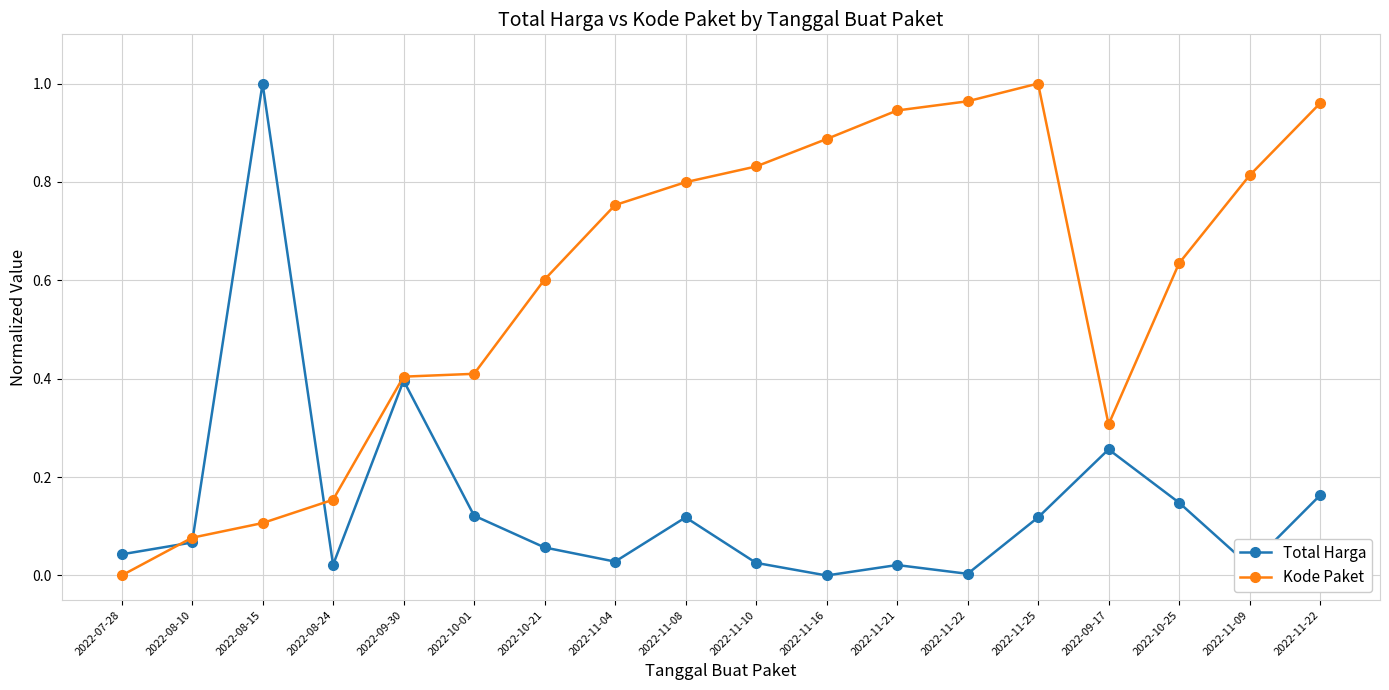

How many data points in Kode Paket are above 0?

17